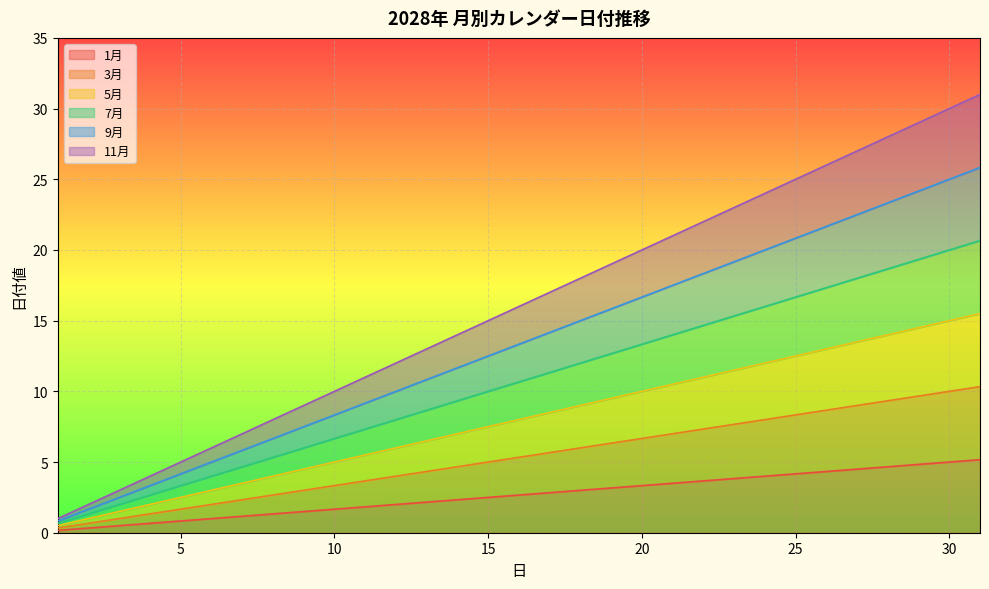

True or false: 3月 has a value of 10.3 at 31.

True